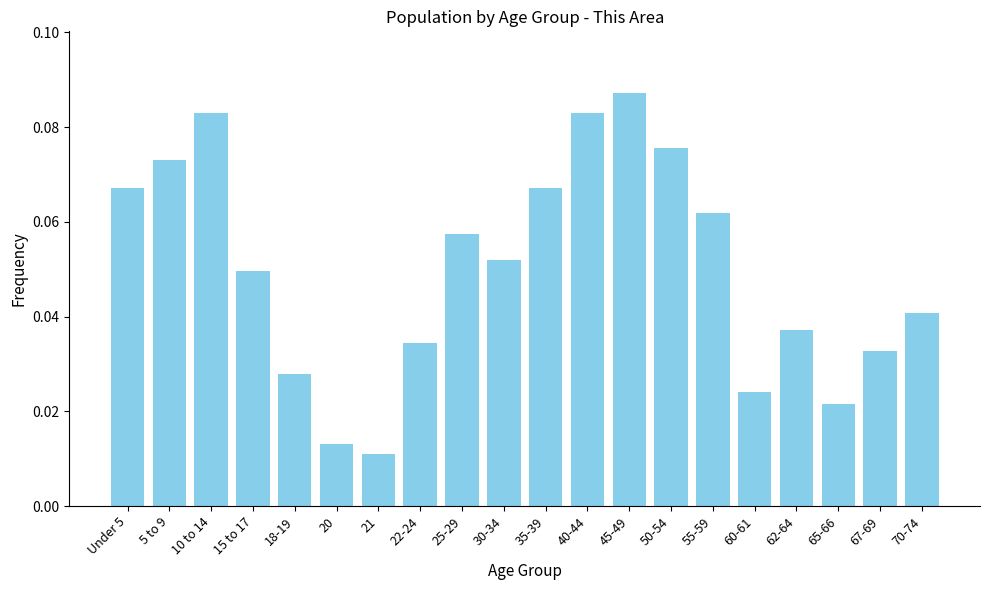

At which category does the chart reach its peak across all series?

45-49